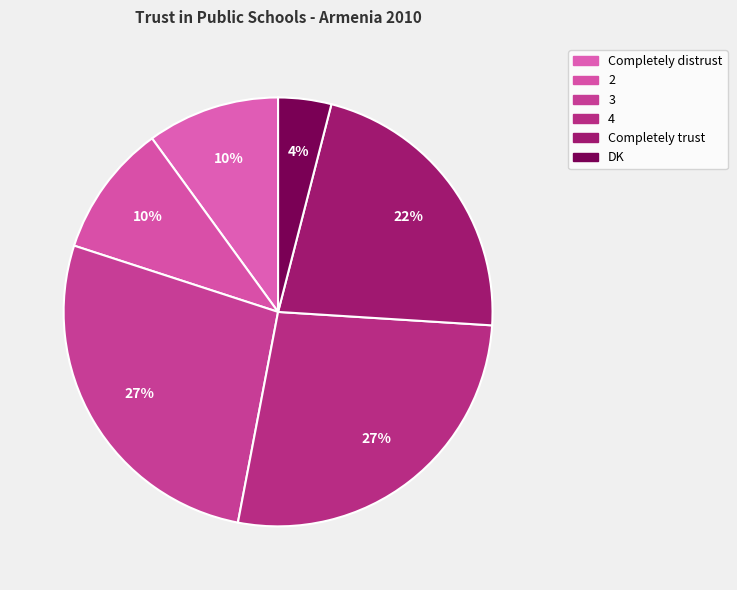

Is it true that Completely distrust is 1% of the pie?

False